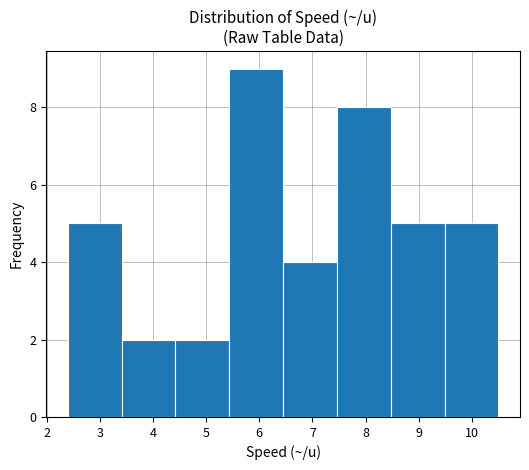

Reading left to right, list every bar in this chart as the range it spans on the x-axis followed by its height. Neither the bar edges nor the heights are printed on the chart, so give them approximately, as read against the axes.

2.4 to 3.4: 5
3.4 to 4.4: 2
4.4 to 5.4: 2
5.4 to 6.5: 9
6.5 to 7.5: 4
7.5 to 8.5: 8
8.5 to 9.5: 5
9.5 to 10.5: 5